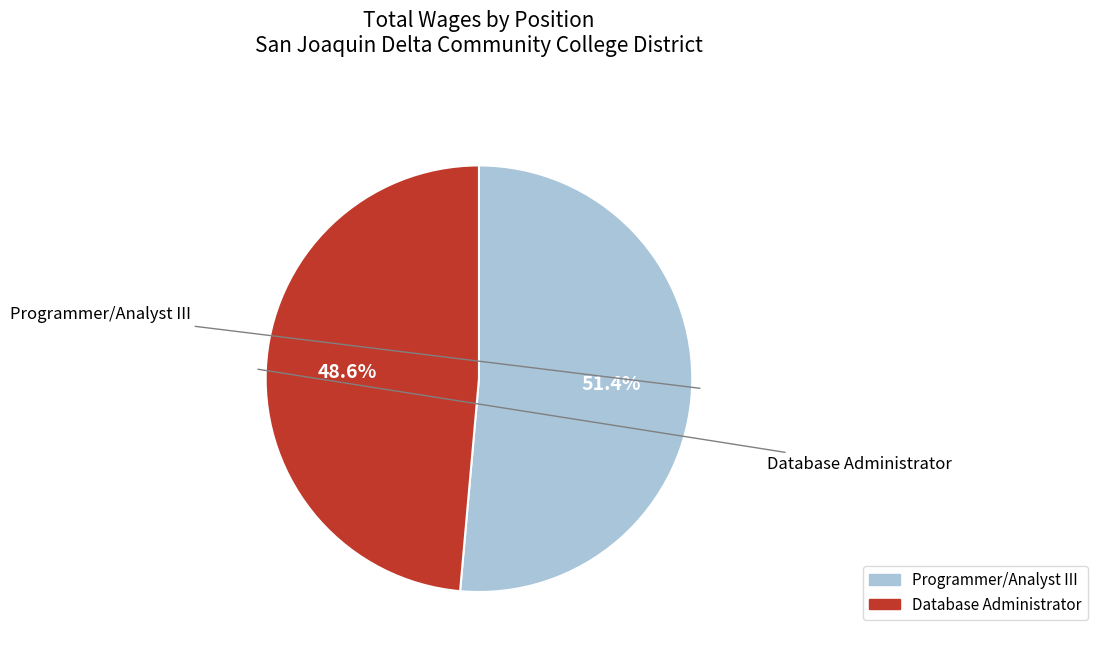

To the nearest percent, what percentage of the pie is Database Administrator?

49%